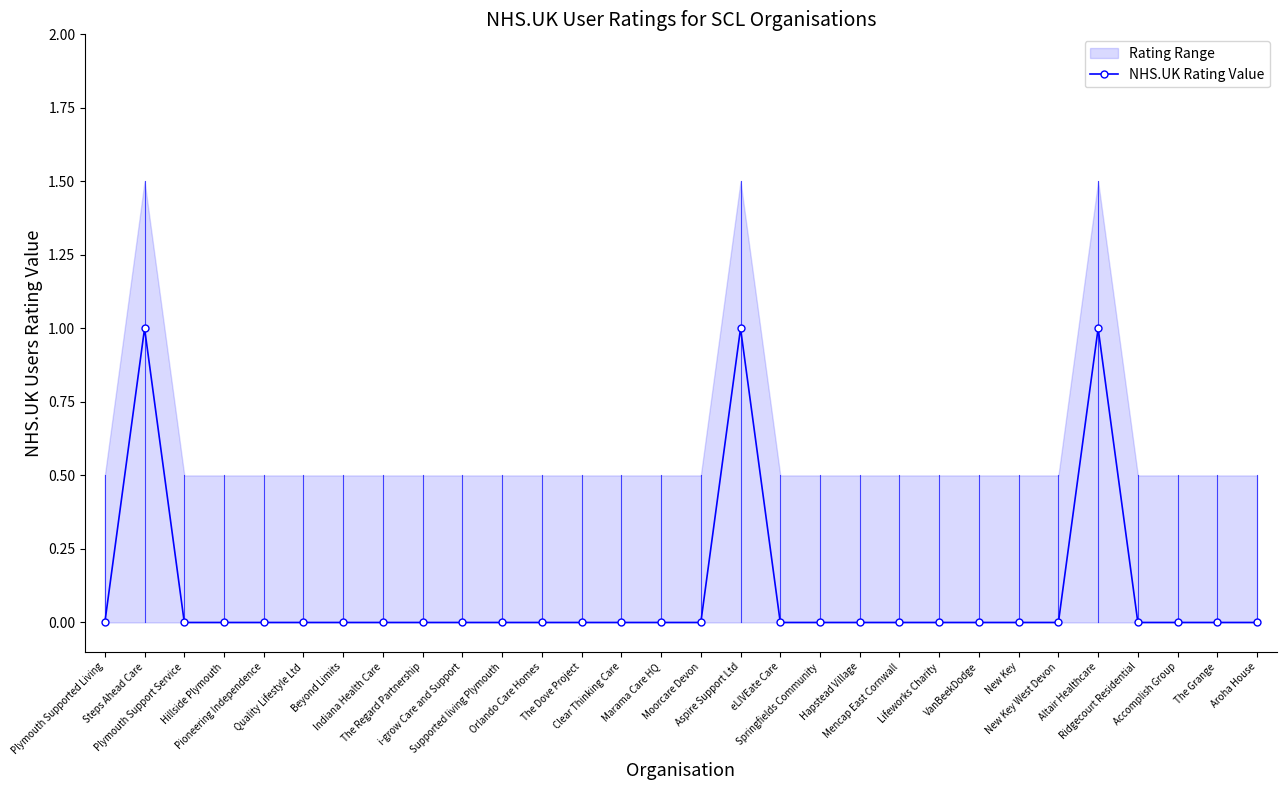

List the labels in order of value, largest first.

Steps Ahead Care, Aspire Support Ltd, Altair Healthcare, Plymouth Supported Living, Plymouth Support Service, Hillside Plymouth, Pioneering Independence, Quality Lifestyle Ltd, Beyond Limits, Indiana Health Care, The Regard Partnership, i-grow Care and Support, Supported living Plymouth, Orlando Care Homes, The Dove Project, Clear Thinking Care, Marama Care HQ, Moorcare Devon, eLIVEate Care, Springfields Community, Hapstead Village, Mencap East Cornwall, Lifeworks Charity, VanBeekDodge, New Key, New Key West Devon, Ridgecourt Residential, Accomplish Group, The Grange, Aroha House